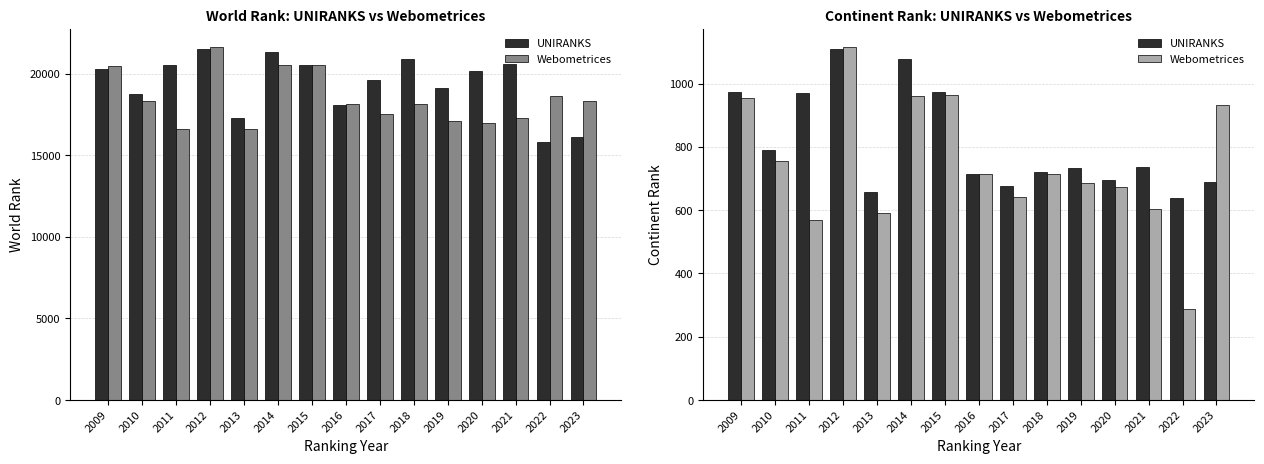

What is the difference between the Webometrices values at 2021 and 2013?

13